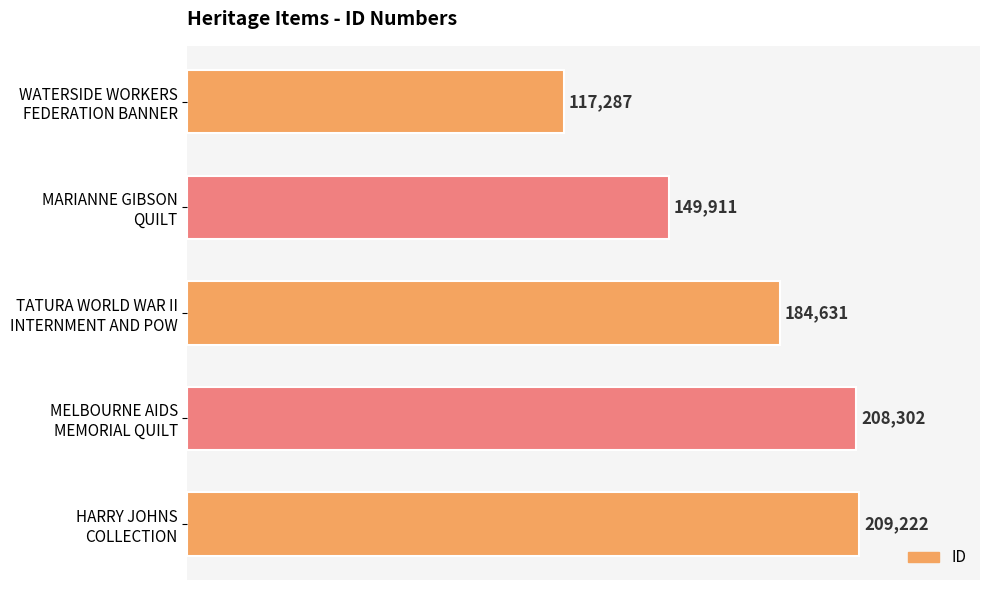

What is the change in value from MARIANNE GIBSON
QUILT to TATURA WORLD WAR II
INTERNMENT AND POW?

+34720